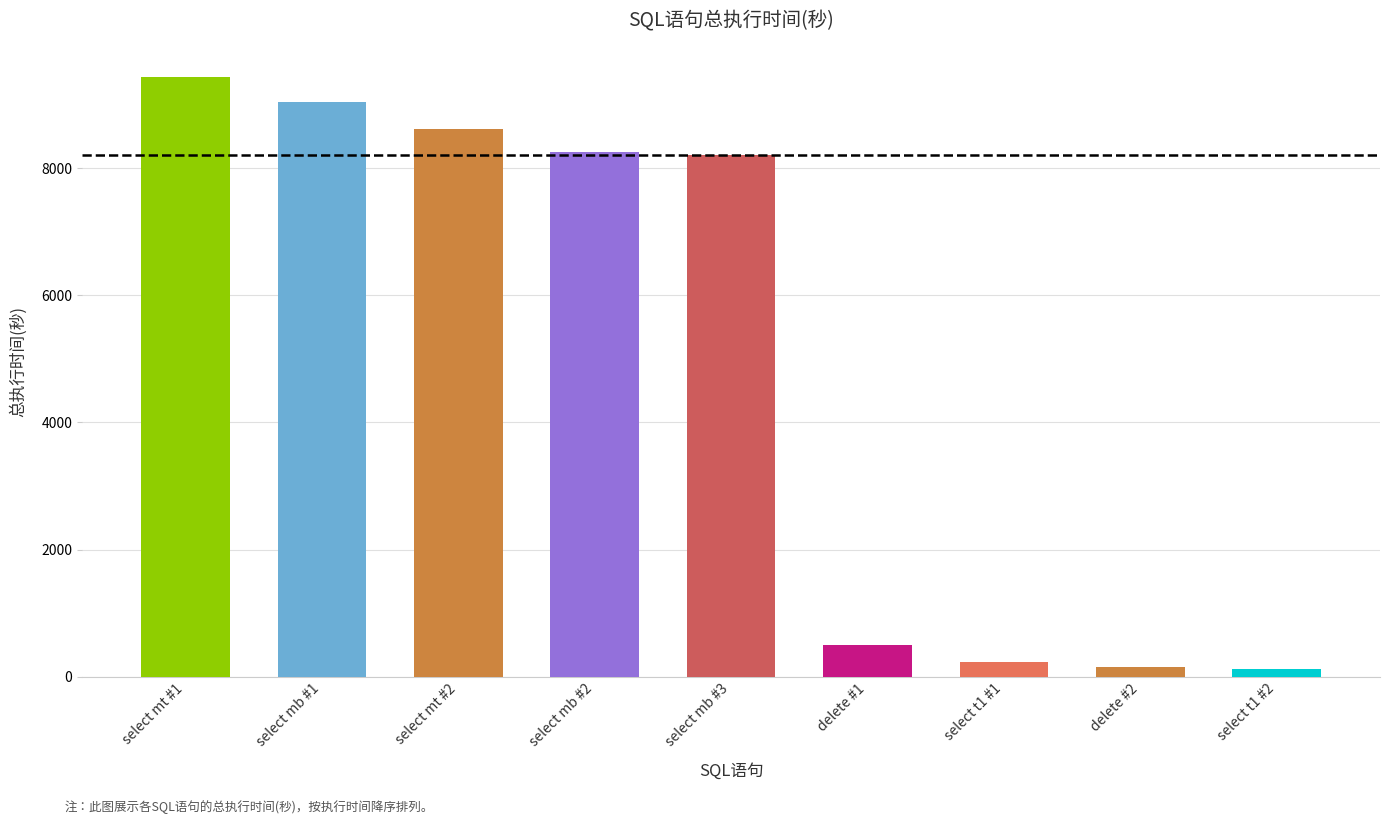

Between delete #2 and select mb #3, which is larger?

select mb #3